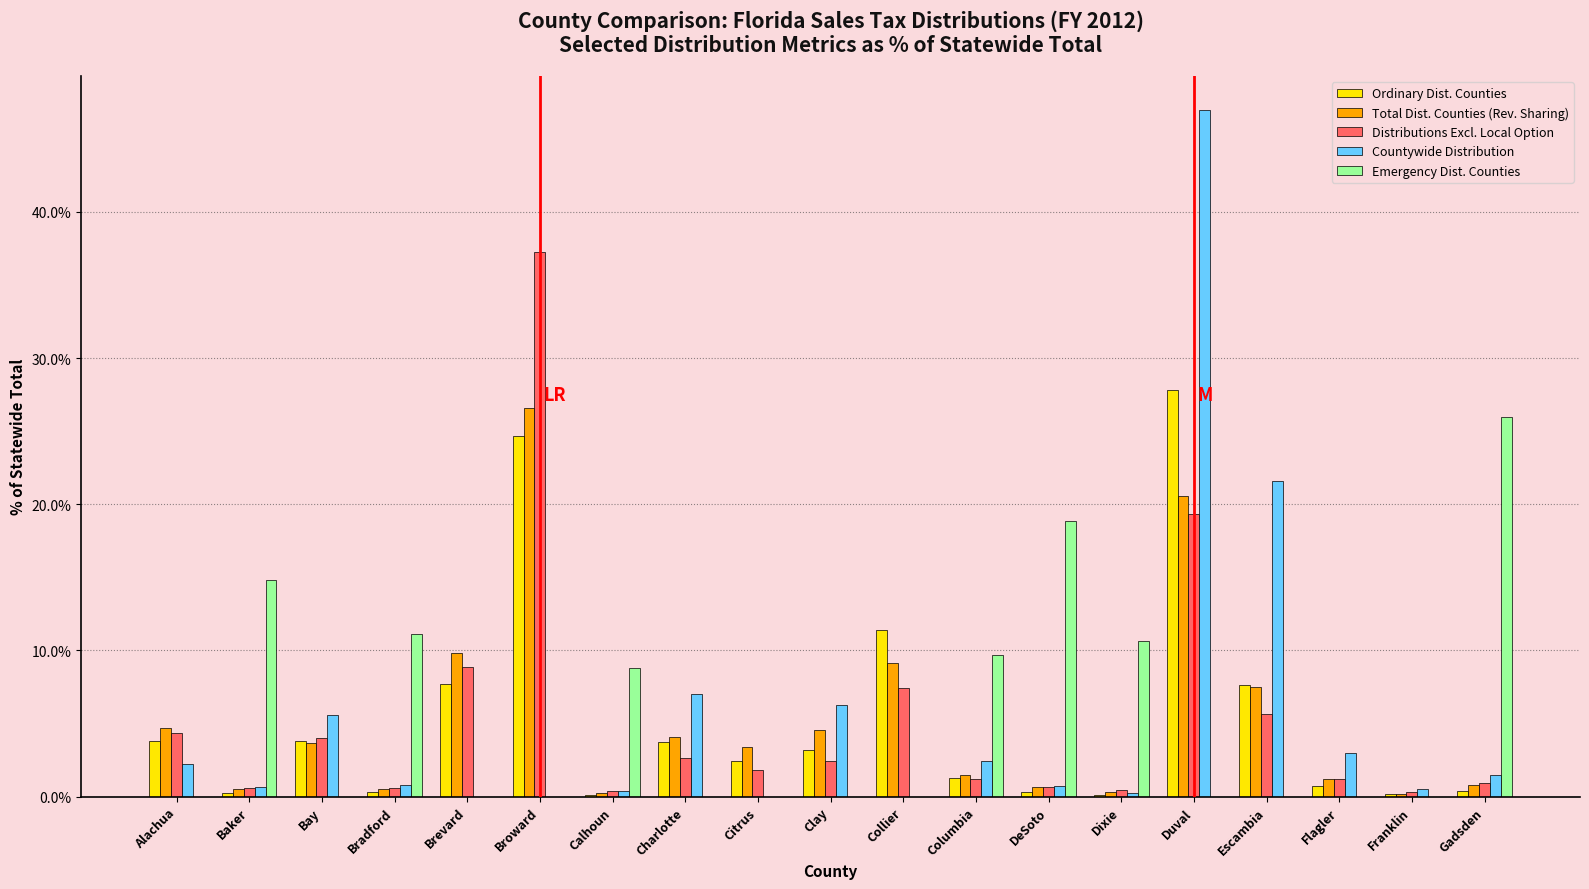

What is the sum of the Ordinary Dist. Counties values at Franklin and Calhoun?

0.3